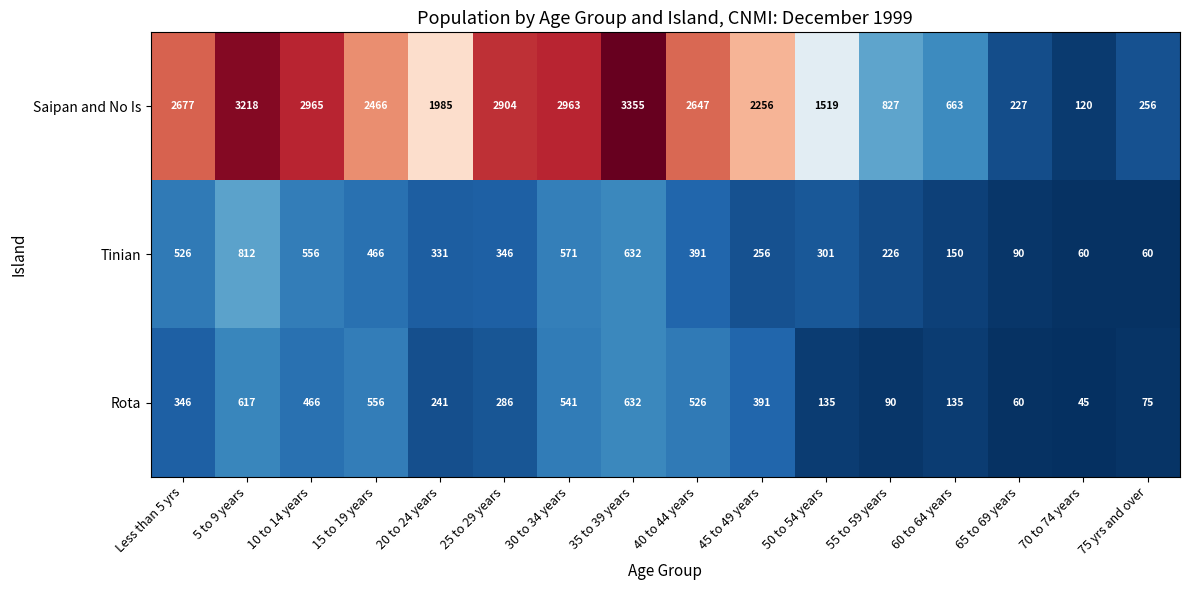

Count the number of categories in the chart.

16